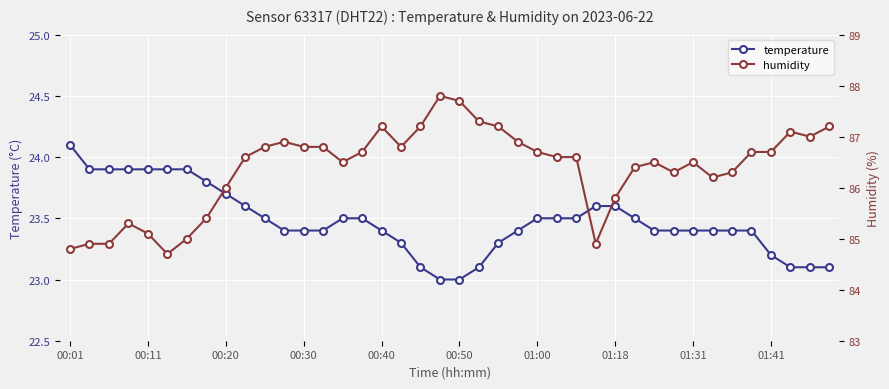

Where is temperature nearest to the value 23?

19